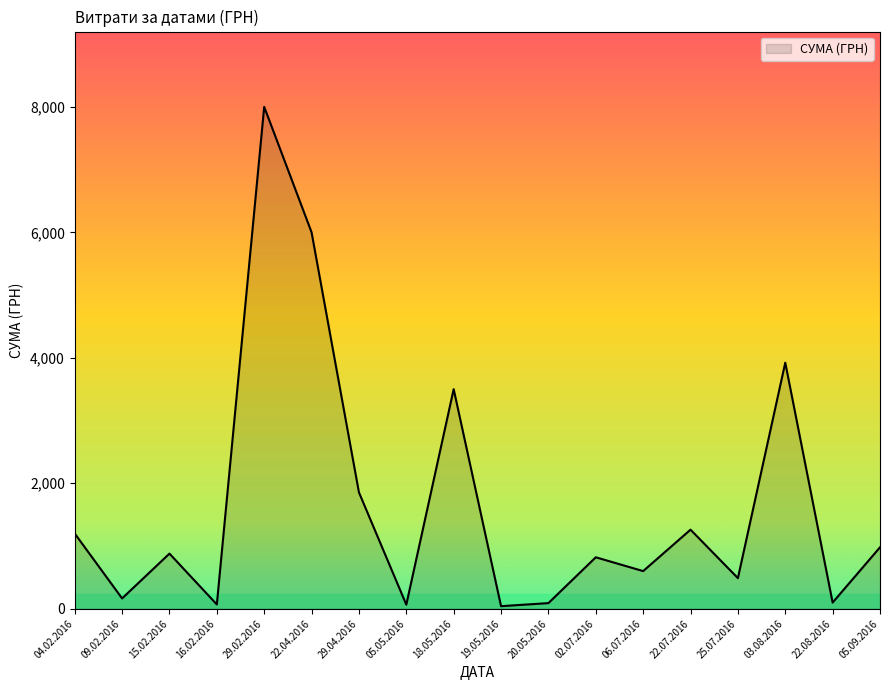

What is the difference between the maximum and minimum values?

7959.2